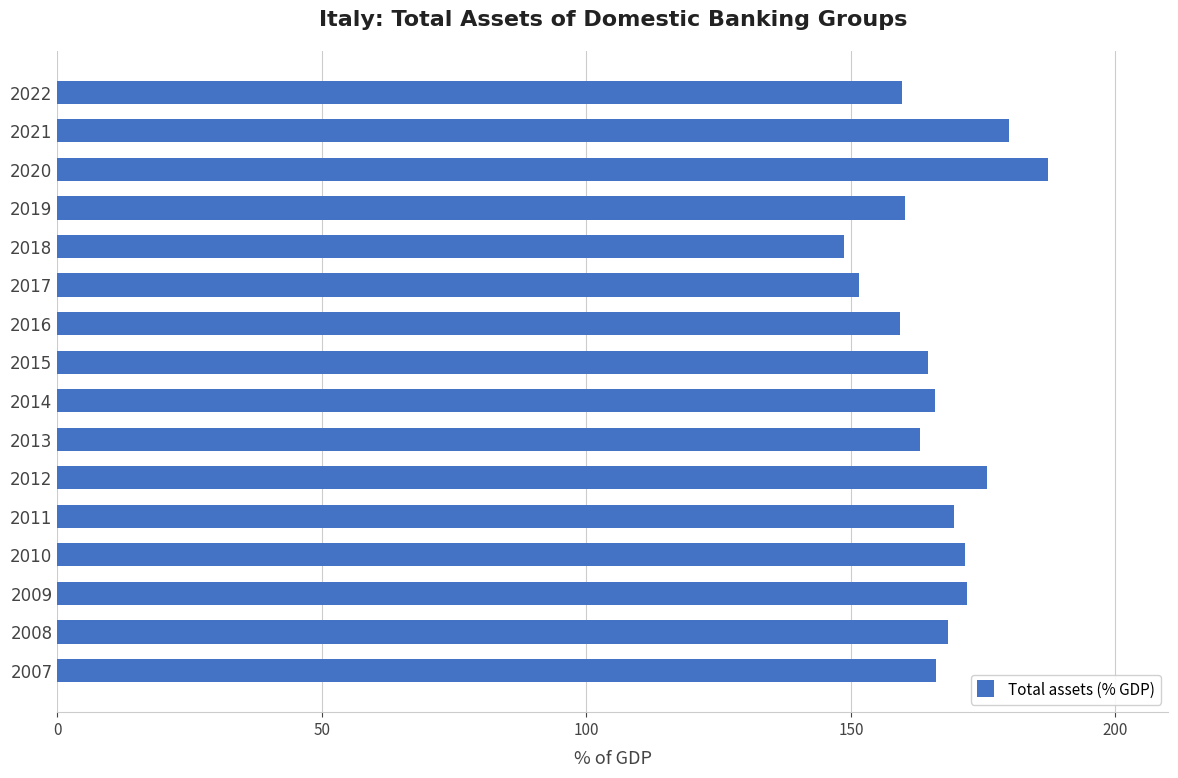

What is the approximate value at 2019?

160.2